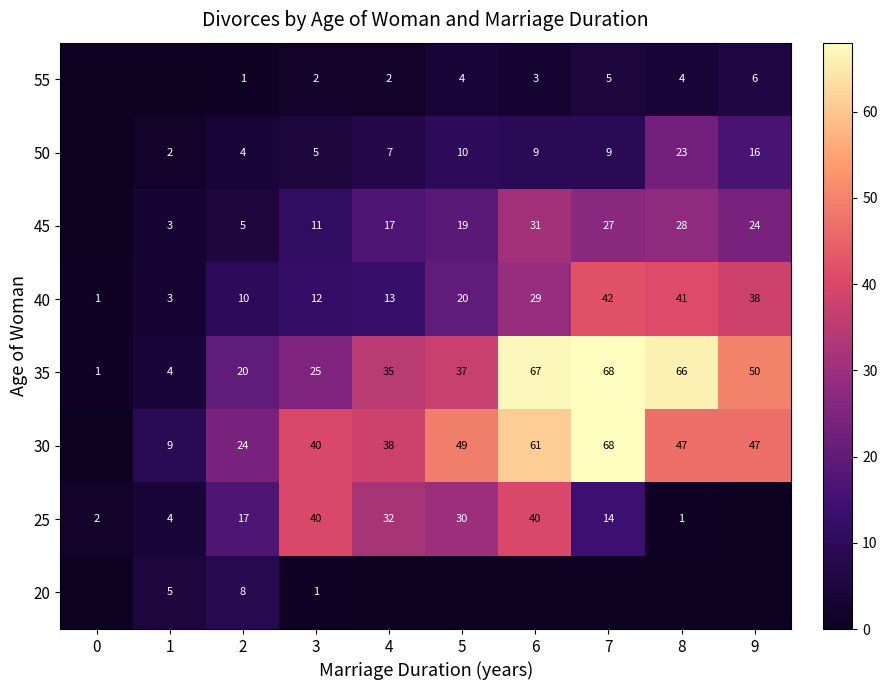

Is it true that 30 equals 47 at 8?

True